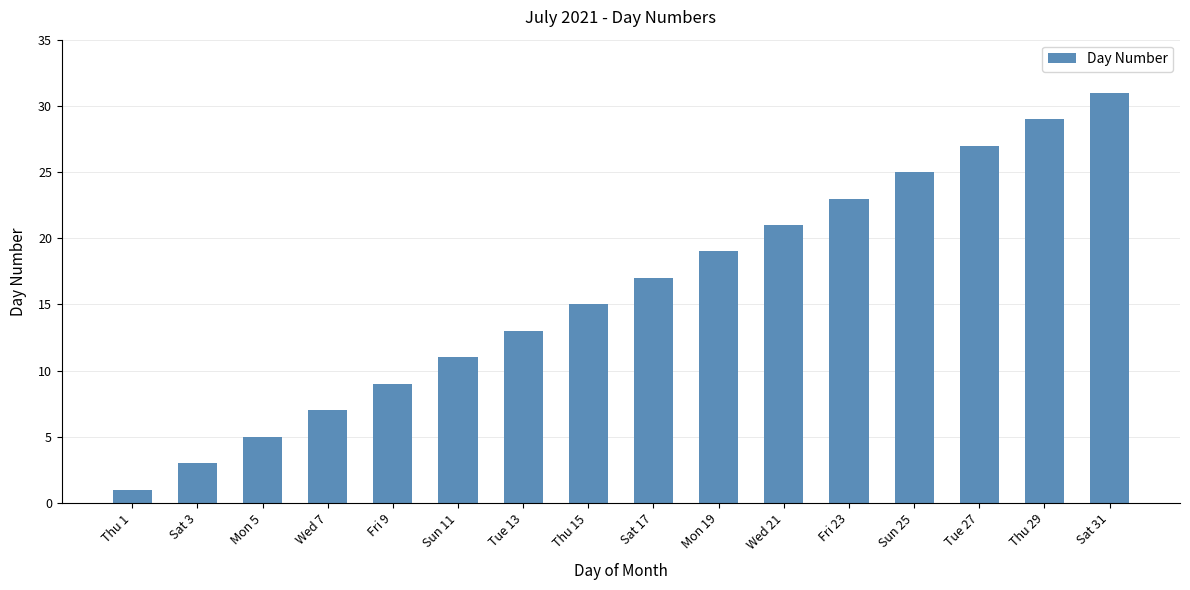

What is the label of the 12th bar from the left?

Fri 23